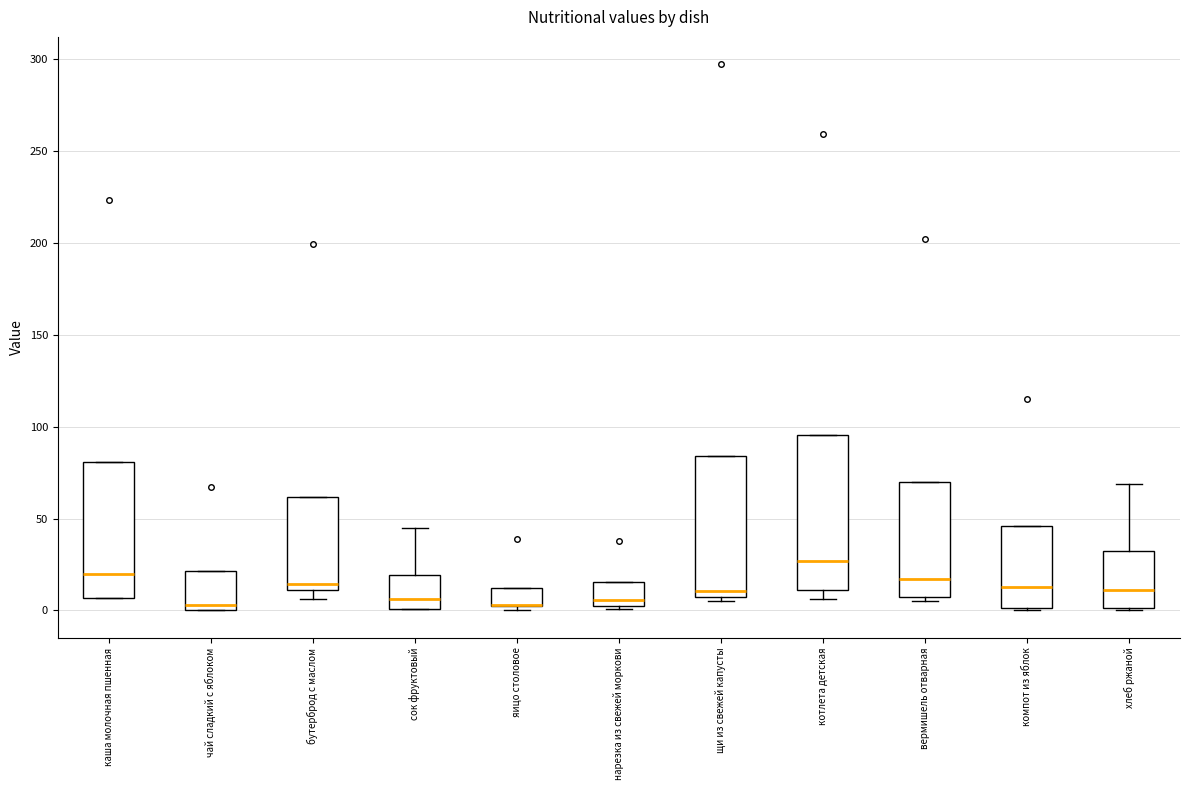

Reading left to right, read every box against the y-axis: the position of its median line, the range the box covers, and the ends of its whiskers. The values are not printed on the chart, so give them approximately, as read against the axis.

каша молочная пшенная: median 20, box 5 to 80, whiskers 5 to 80
чай сладкий с яблоком: median 5, box 0 to 20, whiskers 0 to 20
бутерброд с маслом: median 15, box 10 to 60, whiskers 5 to 60
сок фруктовый: median 5, box 0 to 20, whiskers 0 to 45
яицо столовое: median 5 (drawn on the box's lower edge), box 0 to 10, whiskers 0 (just below the box's lower edge) to 10
нарезка из свежей моркови: median 5 (just above the box's lower edge), box 5 to 15, whiskers 0 to 15
щи из свежей капусты: median 10, box 5 to 85, whiskers 5 (just below the box's lower edge) to 85
котлета детская: median 25, box 10 to 95, whiskers 5 to 95
вермишель отварная: median 15, box 5 to 70, whiskers 5 (just below the box's lower edge) to 70
компот из яблок: median 15, box 0 to 45, whiskers 0 to 45
хлеб ржаной: median 10, box 0 to 30, whiskers 0 to 70